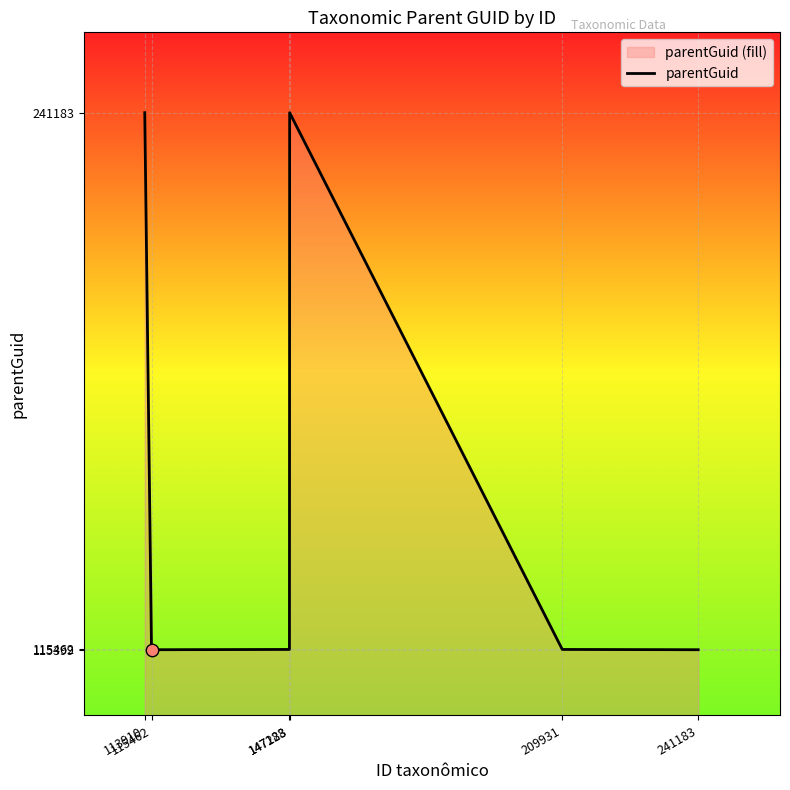

What is the change in value from 113910 to 115462?

-125784